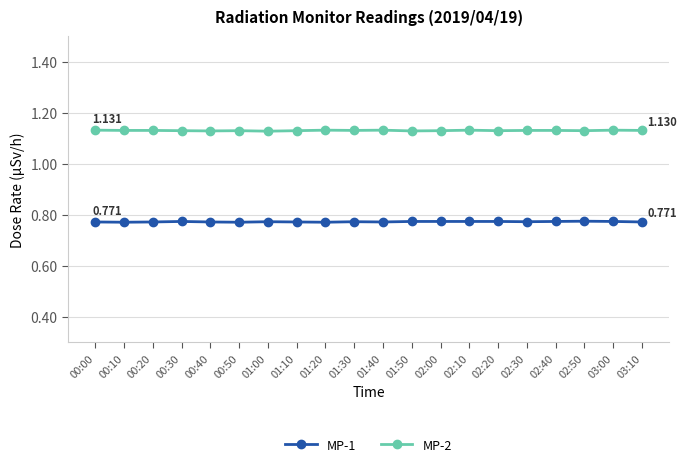

List the series in order of their overall mean, lowest first.

MP-1, MP-2